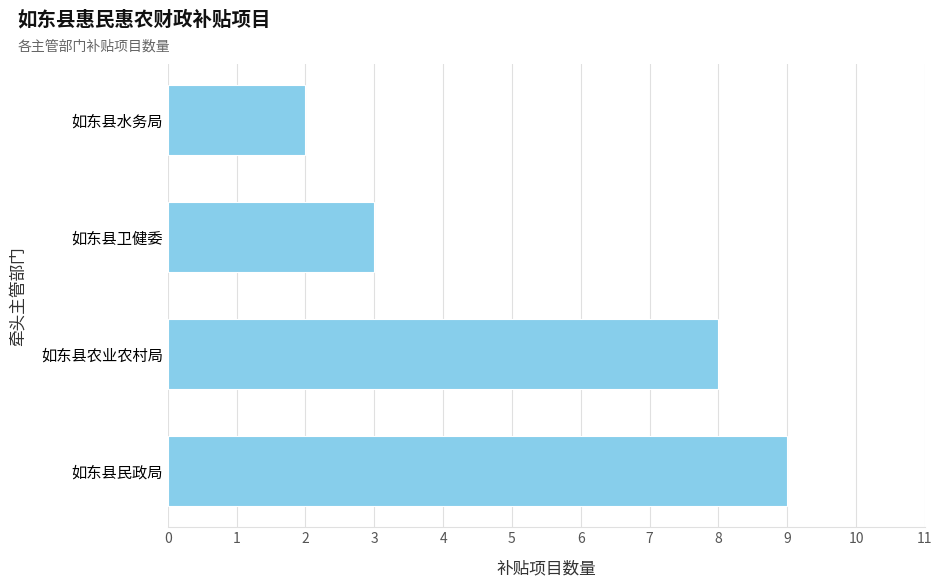

Reading bottom to top, list all the values displayed in this chart.

如东县民政局=9	如东县农业农村局=8	如东县卫健委=3	如东县水务局=2